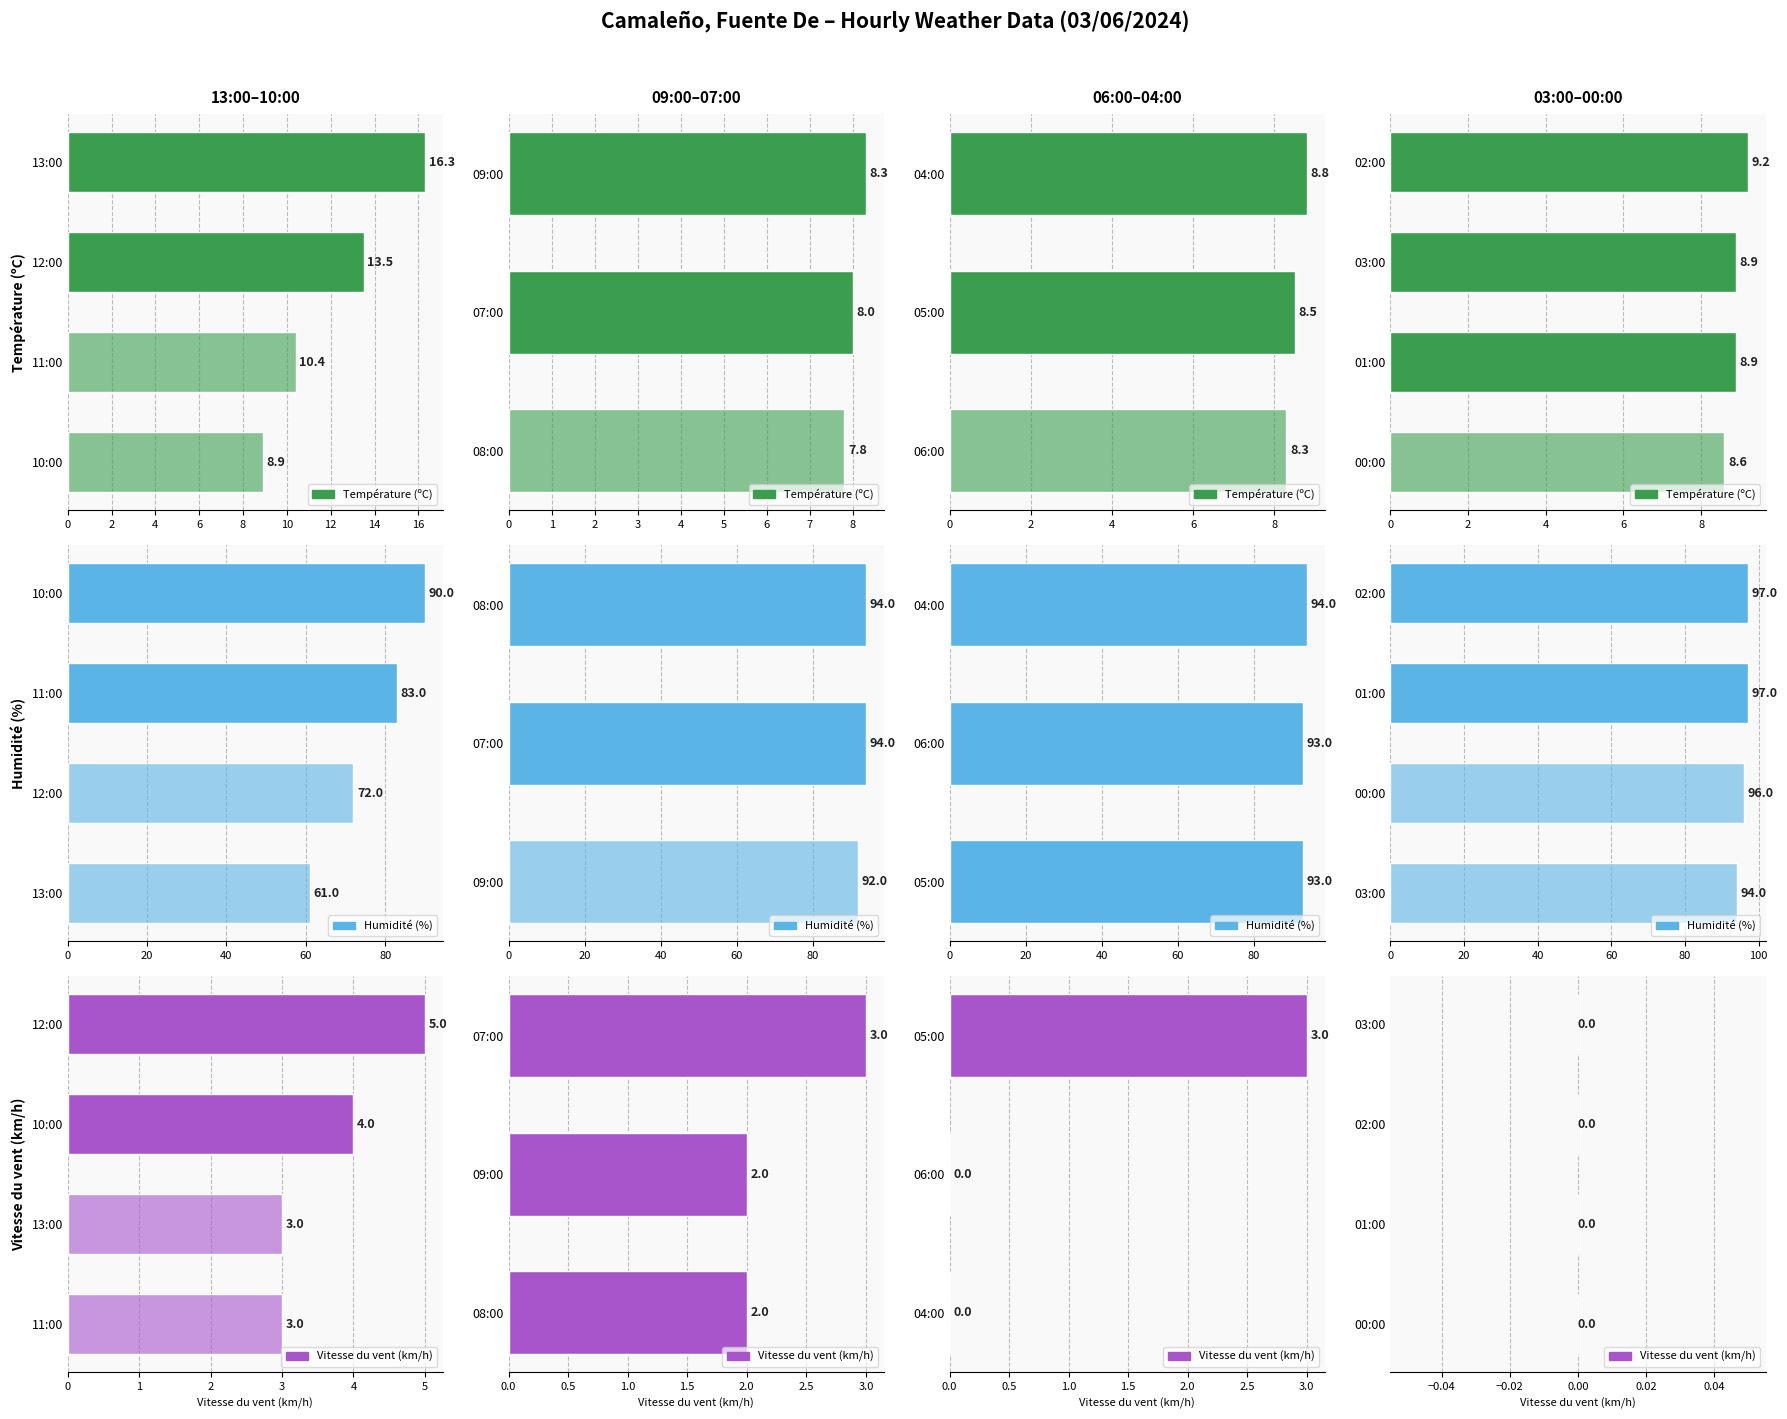

Read the Humidité (%) value at 01:00.

97.0